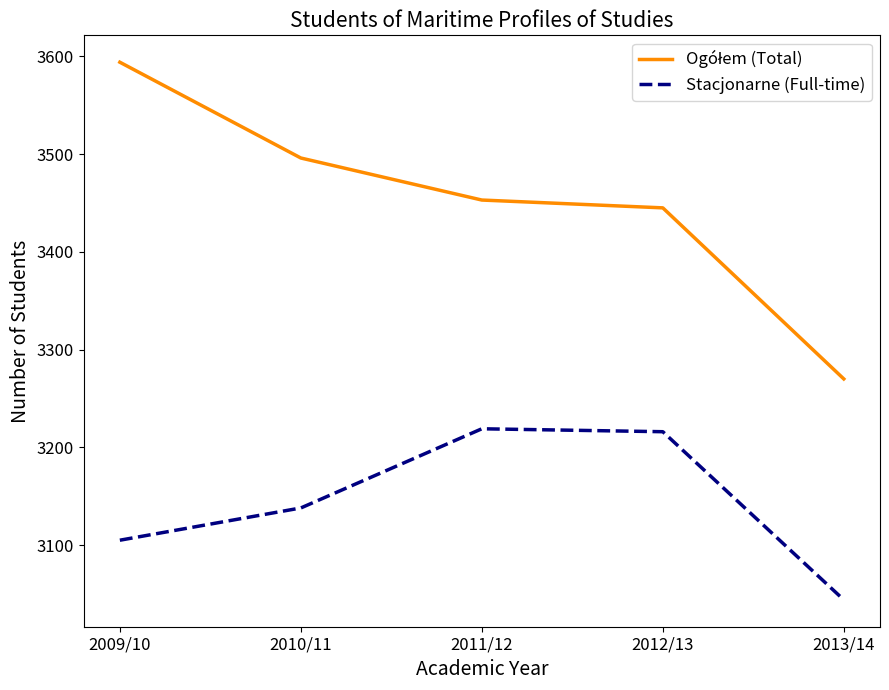

What is the difference between the maximum and minimum values in the Stacjonarne (Full-time) series?

175